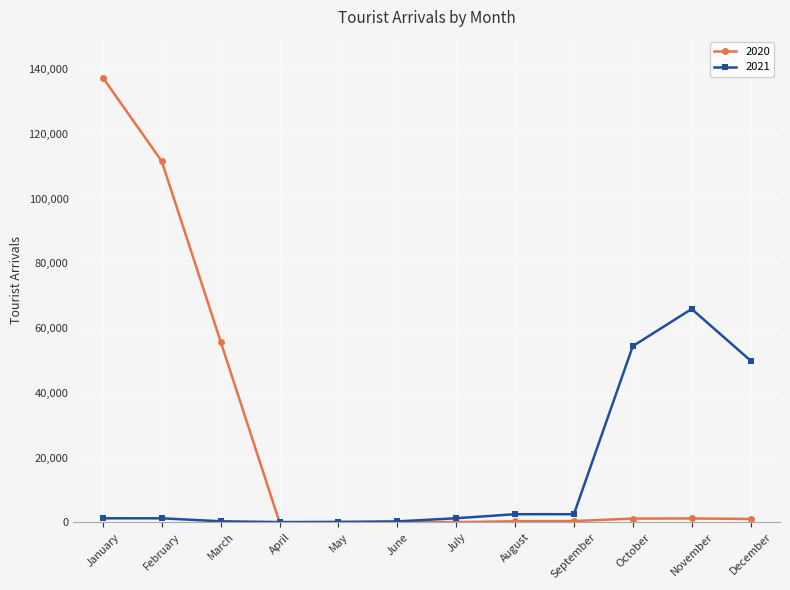

Which series ends up on top after the final intersection of 2020 and 2021?

2021